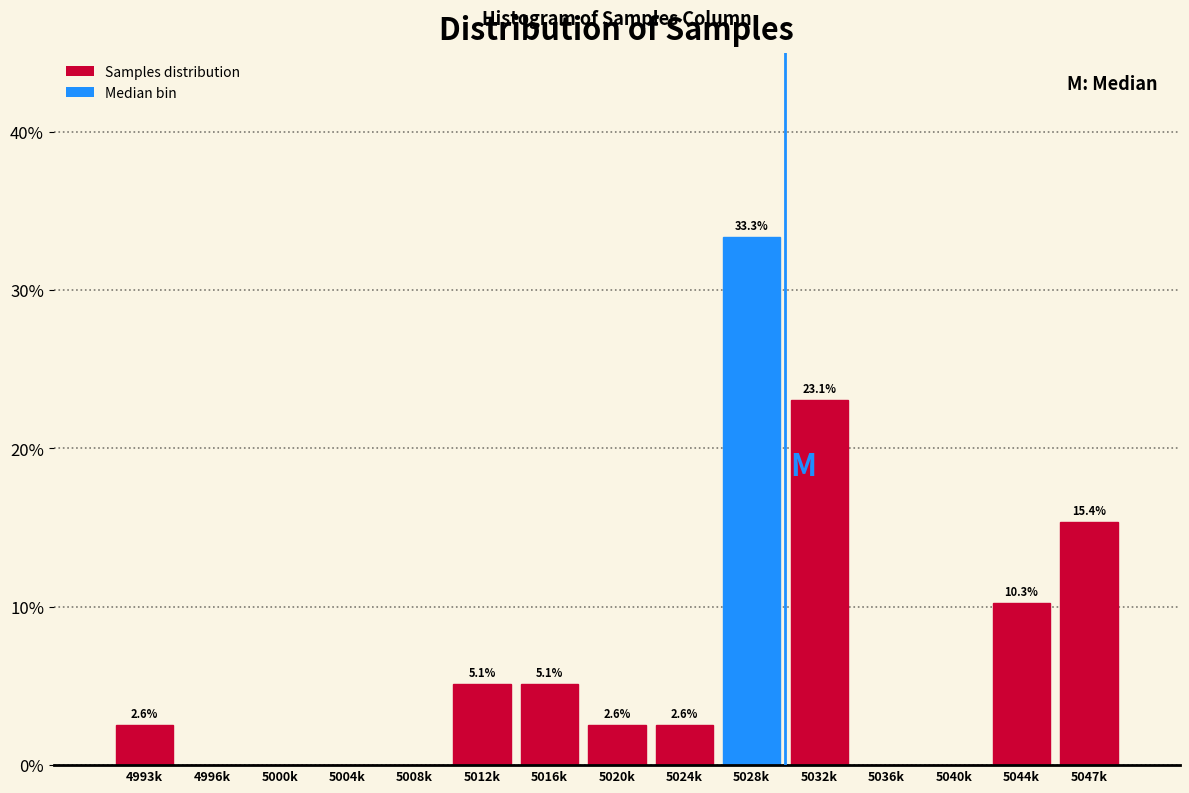

Reading right to left, list all the values displayed in this chart.

5047k=15.4	5044k=10.3	5040k=0.0	5036k=0.0	5032k=23.1	5028k=33.3	5024k=2.6	5020k=2.6	5016k=5.1	5012k=5.1	5008k=0.0	5004k=0.0	5000k=0.0	4996k=0.0	4993k=2.6